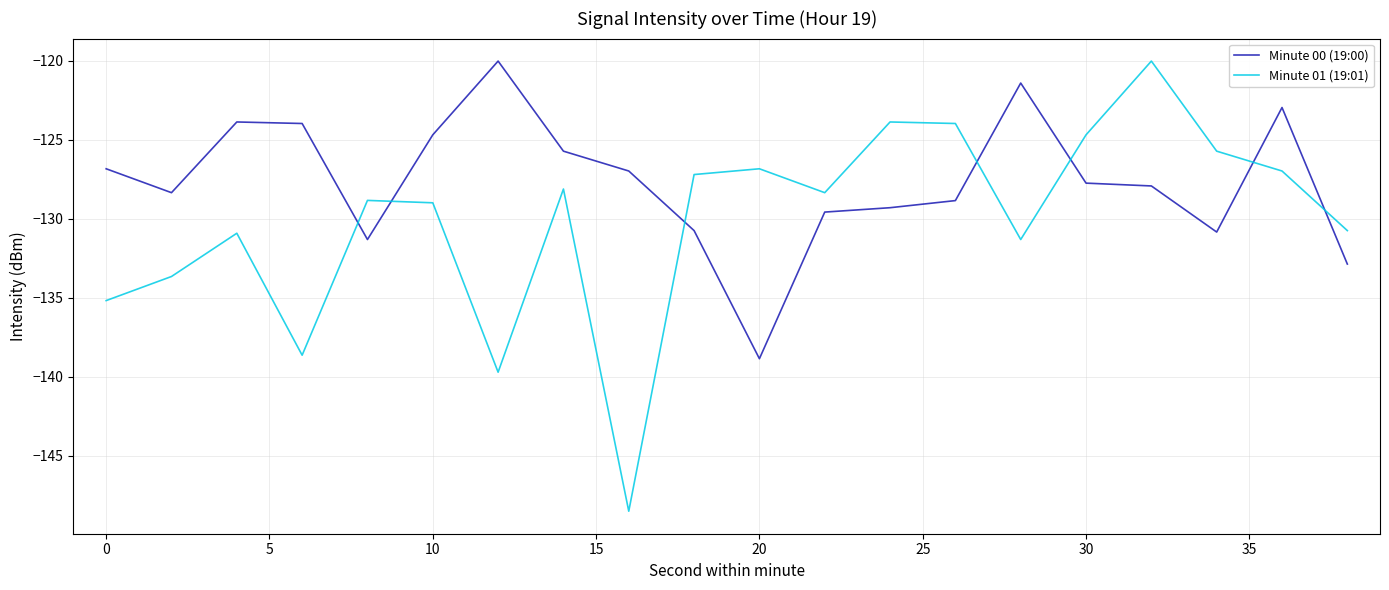

True or false: Minute 01 (19:01) and Minute 00 (19:00) intersect in this chart.

True